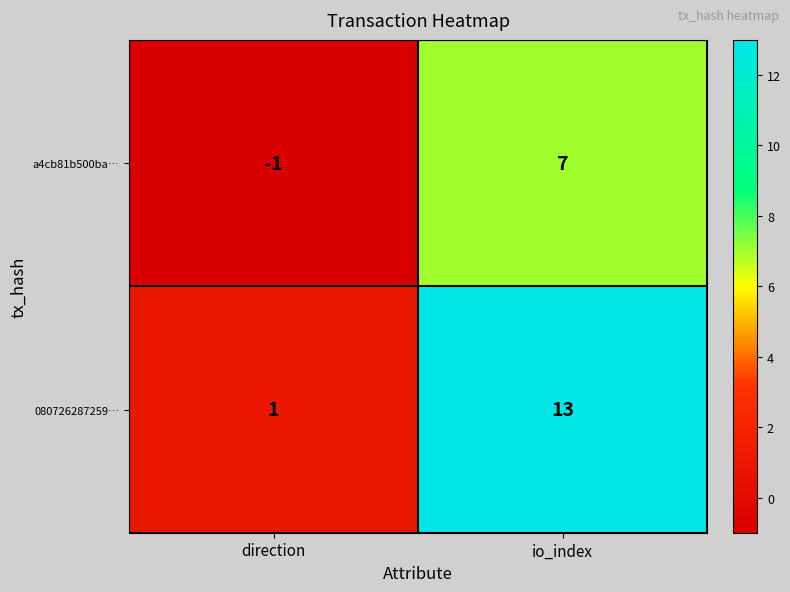

What value does the a4cb81b500ba… series have at io_index?

7